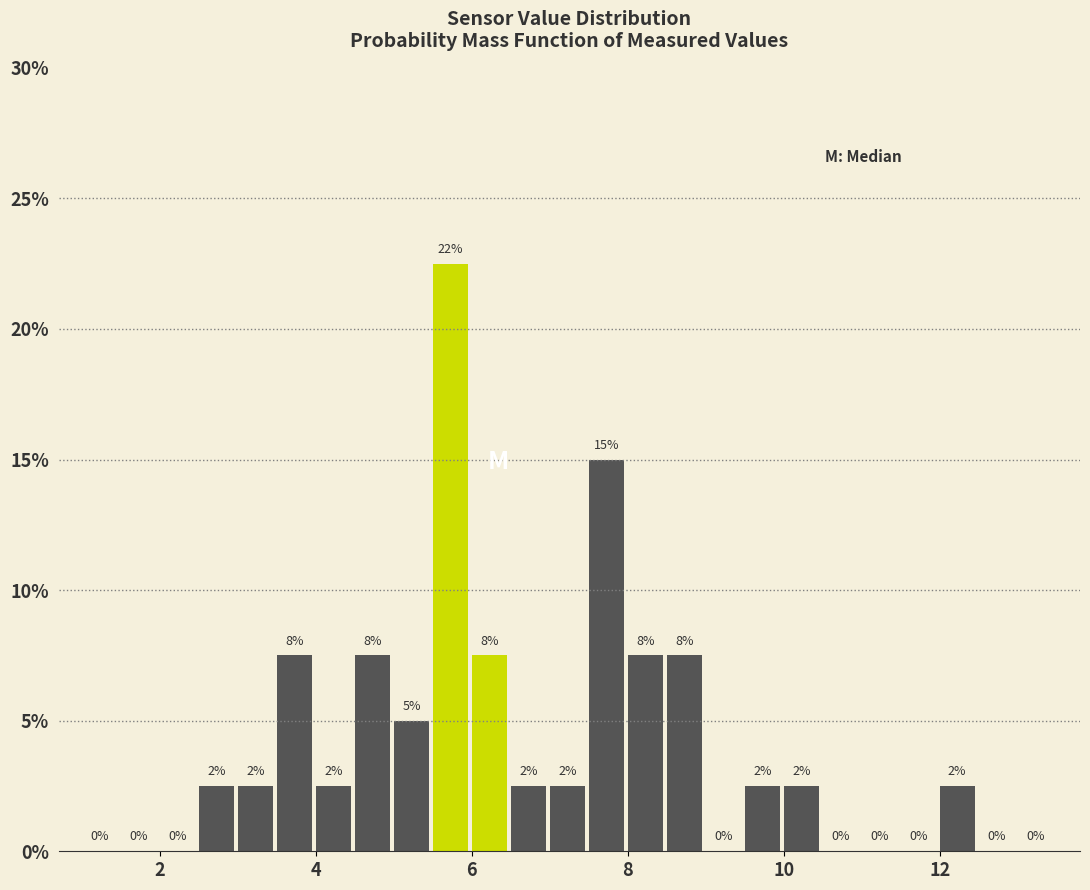

Read against the x-axis, roughly where is the centre of the tallest bar?

5.8